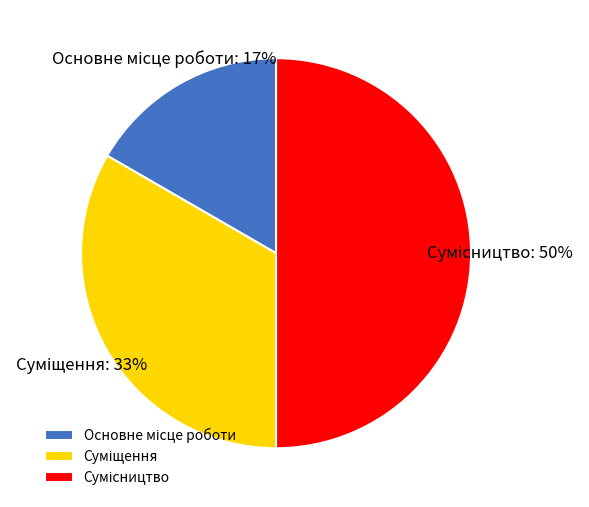

To the nearest percent, what is the difference between the largest and smallest slice percentages?

33%